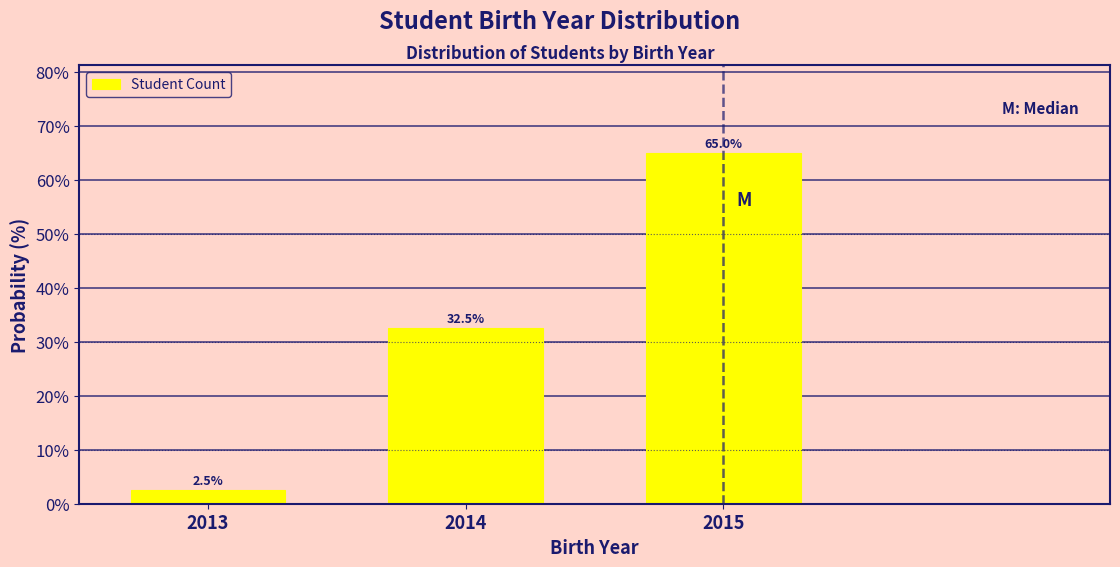

Reading left to right, extract all data points from this chart.

2.5	32.5	65.0